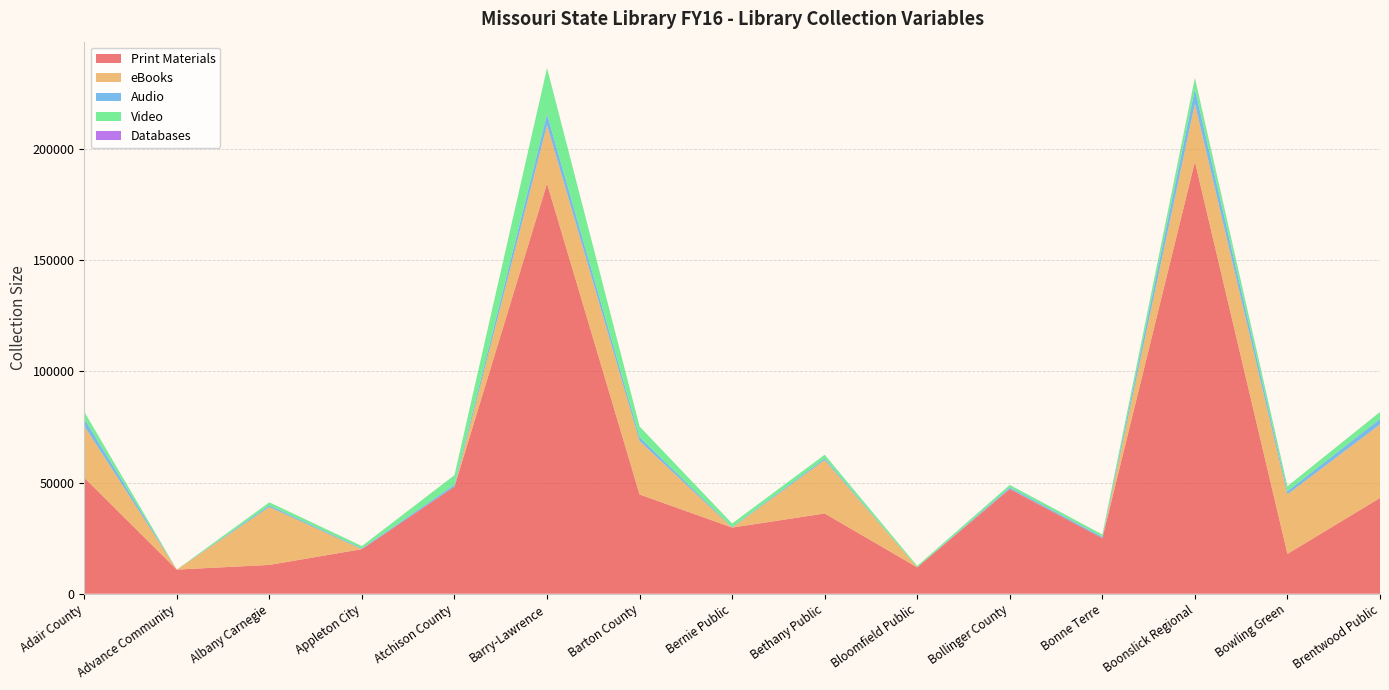

Reading right to left, what are all the values shown in this chart?

Print Materials: 43052	17912	194209	24993	47104	11864	36080	29752	44636	184412	48161	20041	12956	10853	52131
eBooks: 33072	26767	26066	0	70	0	24066	0	24045	26319	0	0	26066	0	23352
Audio: 2459	1452	6559	626	677	0	710	287	1707	4856	910	358	711	5	3136
Video: 3111	2187	4905	1026	1074	650	1650	1563	4817	20762	4233	1021	1356	0	3186
Databases: 20	15	145	3	14	13	0	0	1	15	14	13	13	0	16